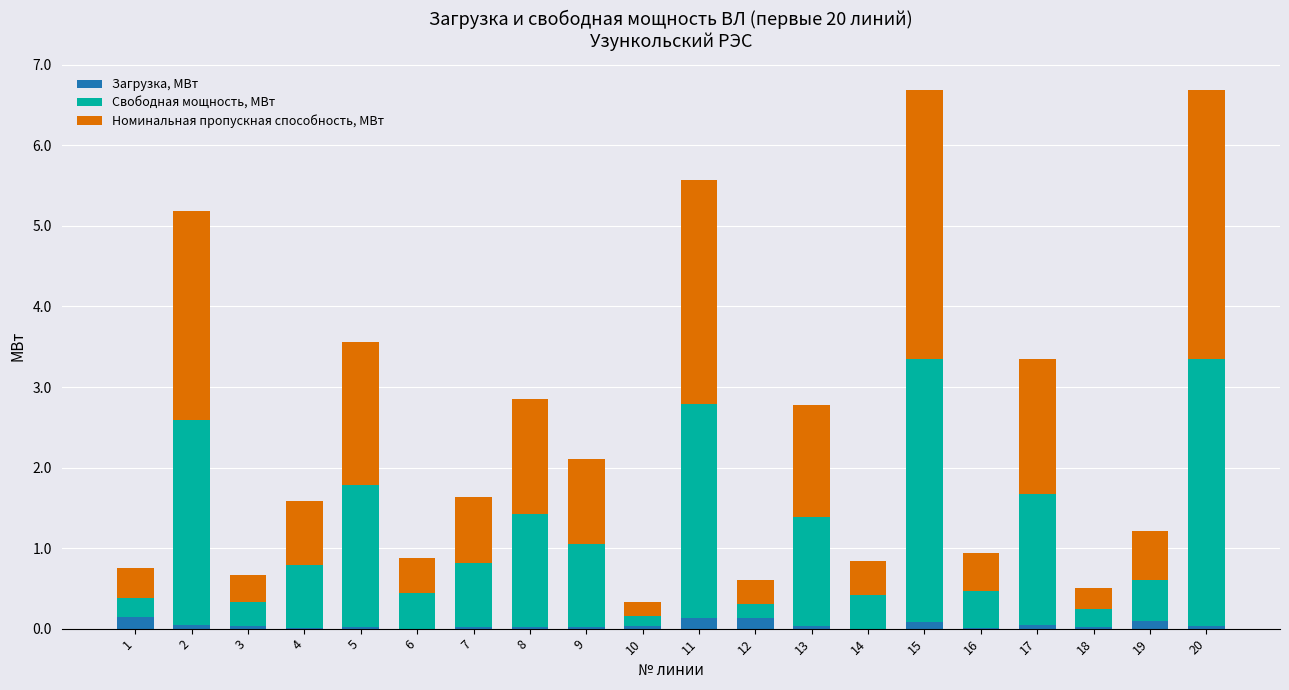

At which category is the sum across all series the highest?

15